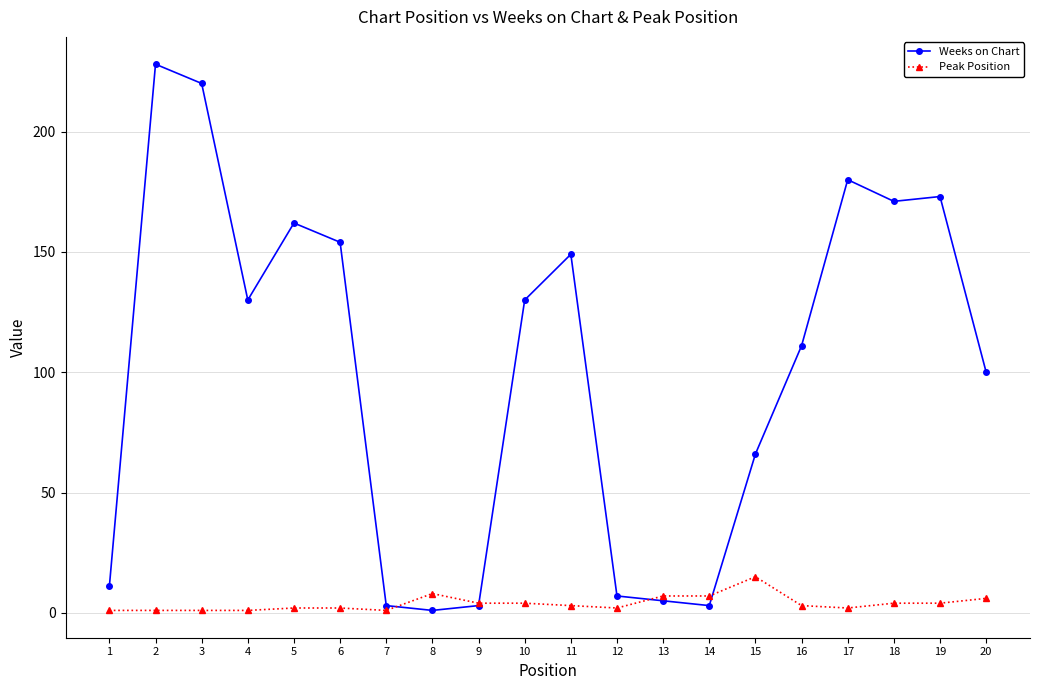

True or false: Weeks on Chart has a value of 88 at 15.

False